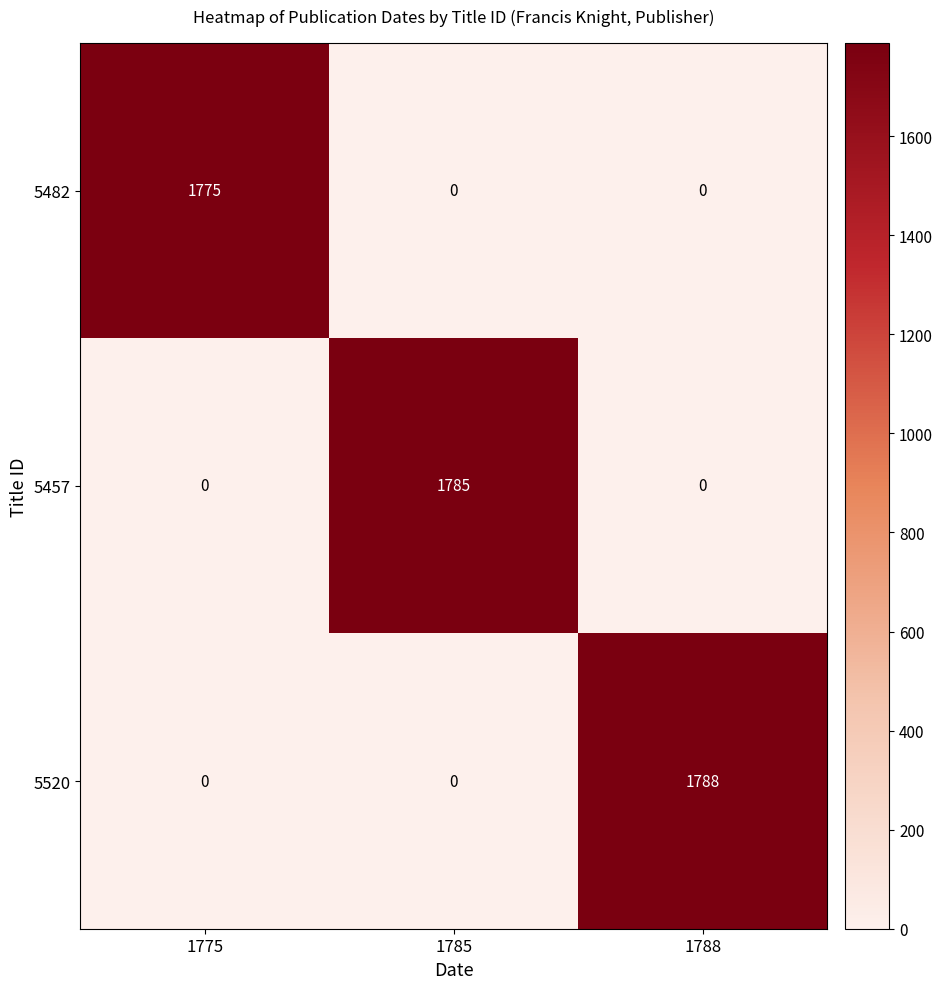

Rank the series by their average value, from highest to lowest.

5520, 5457, 5482